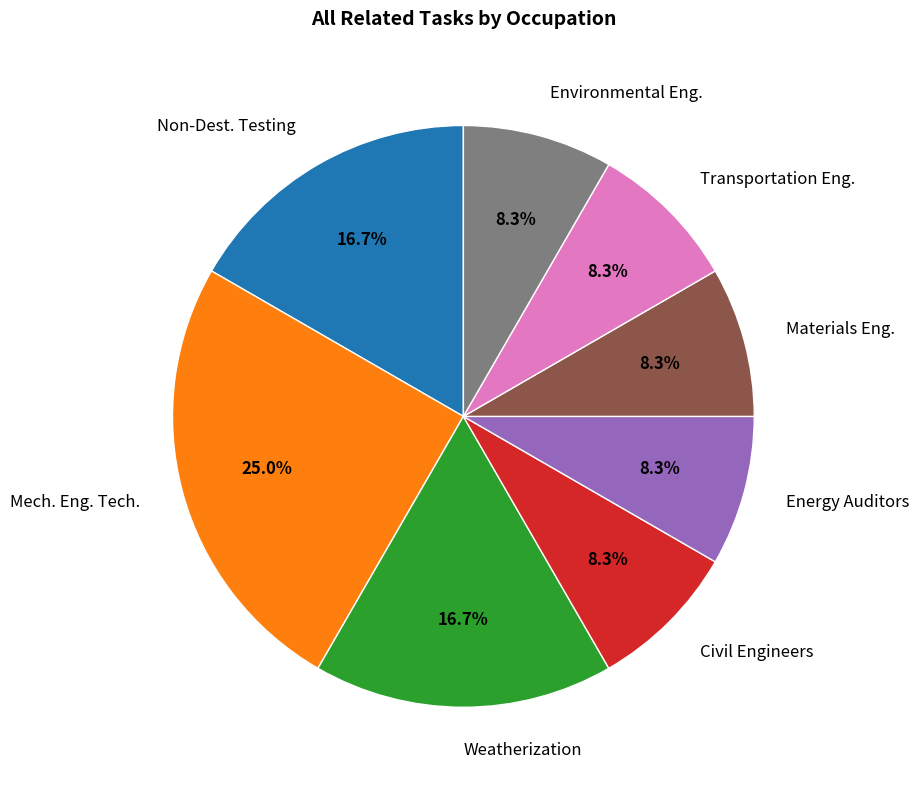

Is there any slice that represents more than half of the pie?

No